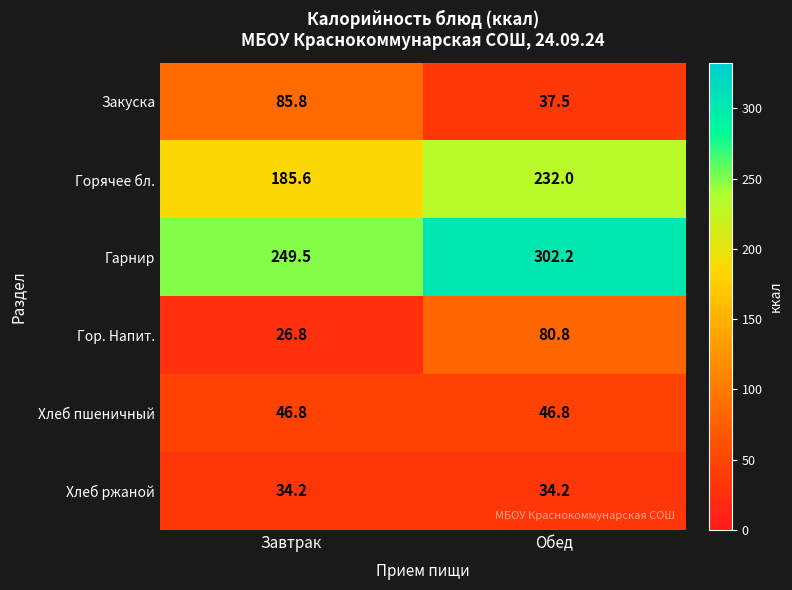

What is the average value of the Горячее бл. series?

208.8